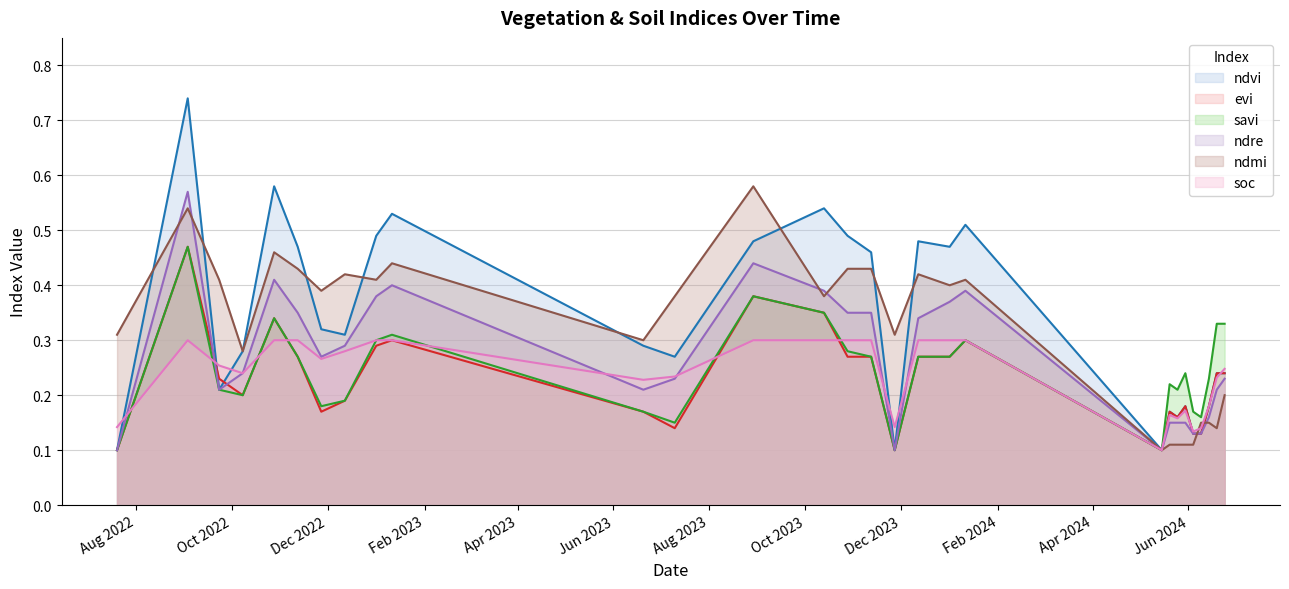

What is the maximum value shown in the chart?

0.7